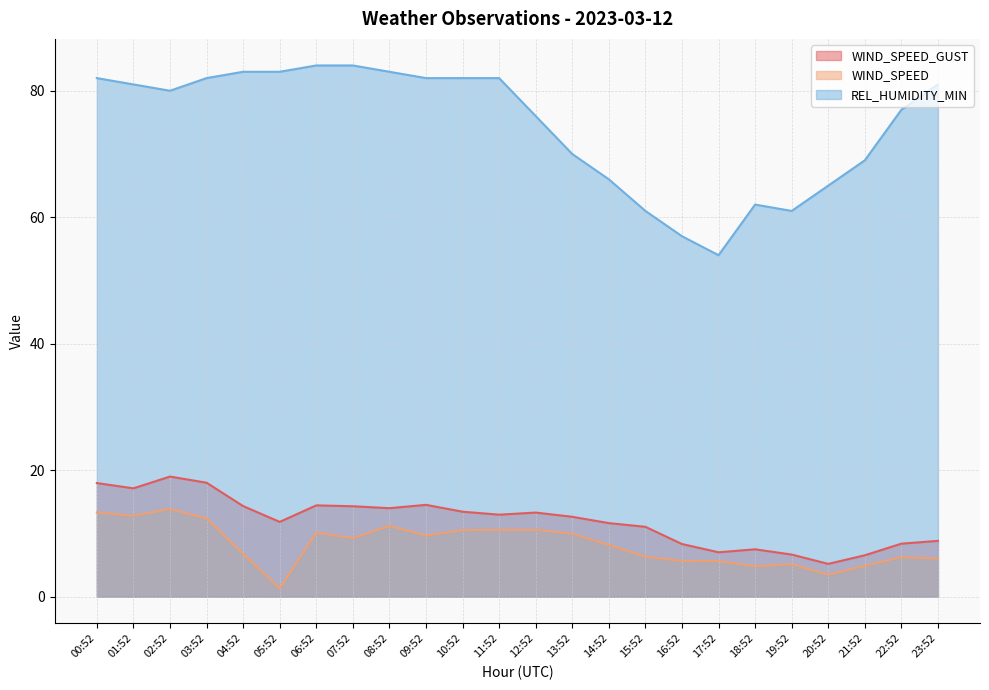

What position from the right is 16:52?

8